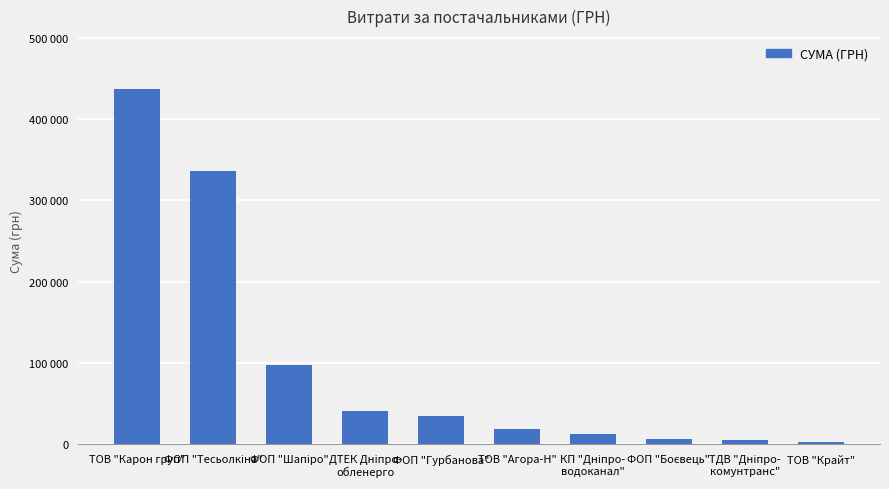

Rank the categories by value from lowest to highest.

ТОВ "Крайт", ТДВ "Дніпро-
комунтранс", ФОП "Боєвець", КП "Дніпро-
водоканал", ТОВ "Агора-Н", ФОП "Гурбанова", ДТЕК Дніпро-
обленерго, ФОП "Шапіро", ФОП "Тесьолкіна", ТОВ "Карон груп"